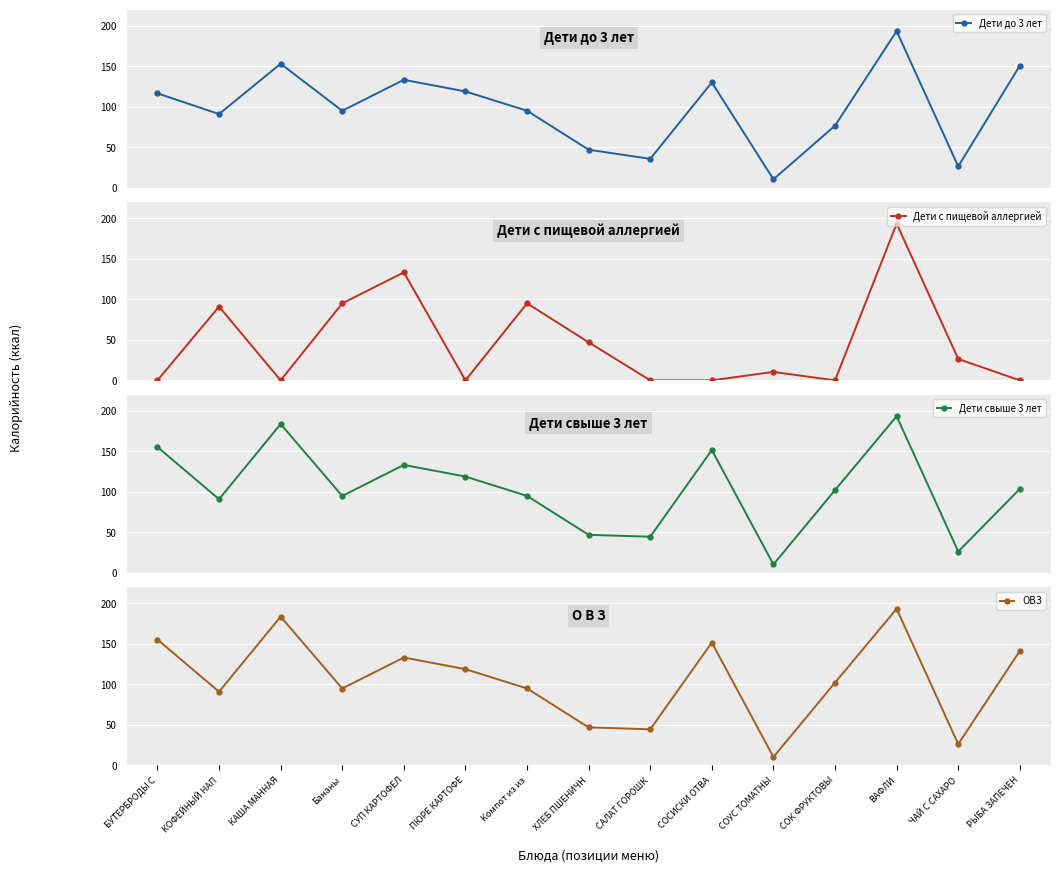

Reading left to right, list all the values displayed in this chart.

Дети до 3 лет: 116.6	91.0	153.1	95.0	133.2	118.9	95.1	47.0	35.7	130.0	10.5	76.7	193.3	26.4	150.8
Дети с пищевой аллергией: 0.0	91.0	0.0	95.0	133.2	0.0	95.1	47.0	0.0	0.0	10.5	0.0	193.3	26.4	0.0
Дети свыше 3 лет: 155.4	91.0	183.7	95.0	133.2	118.9	95.1	47.0	44.7	151.7	10.5	102.2	193.3	26.4	103.7
ОВЗ: 155.4	91.0	183.7	95.0	133.2	118.9	95.1	47.0	44.7	151.7	10.5	102.2	193.3	26.4	141.3